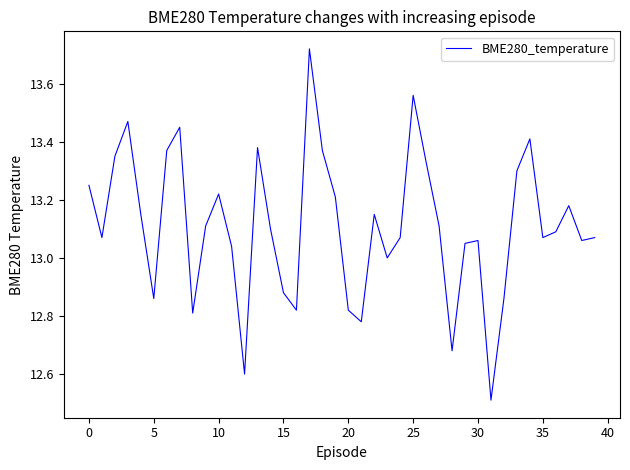

What is the smallest value displayed?

12.5